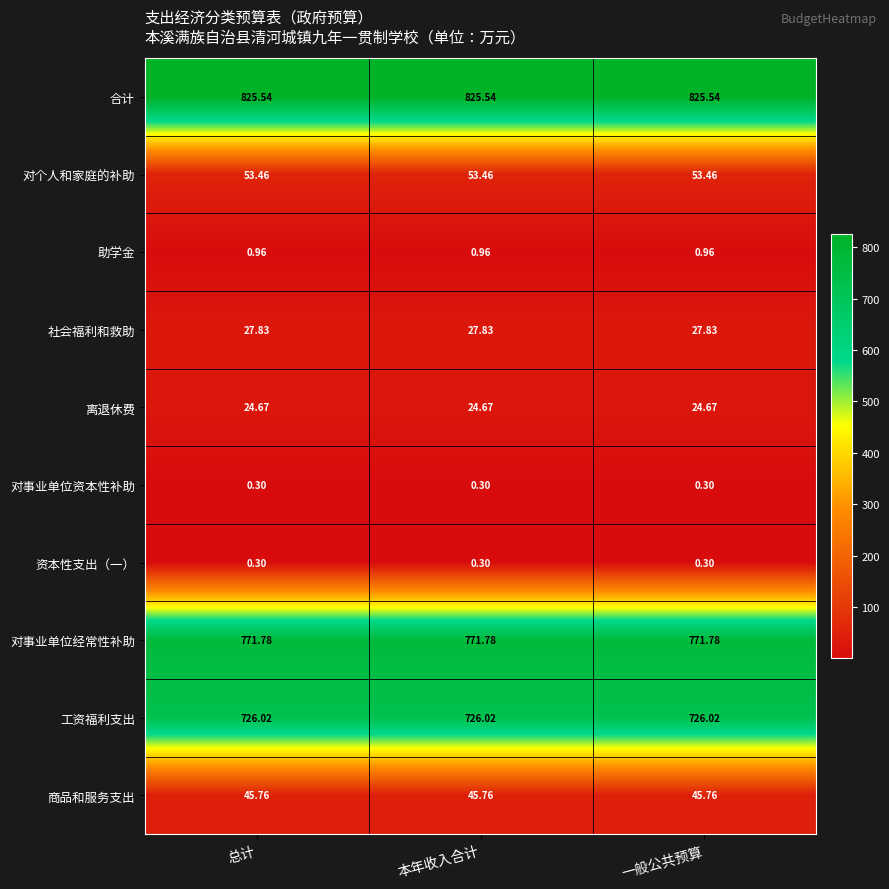

Is the value of 商品和服务支出 at 本年收入合计 greater than the value of 资本性支出（一） at 本年收入合计?

Yes